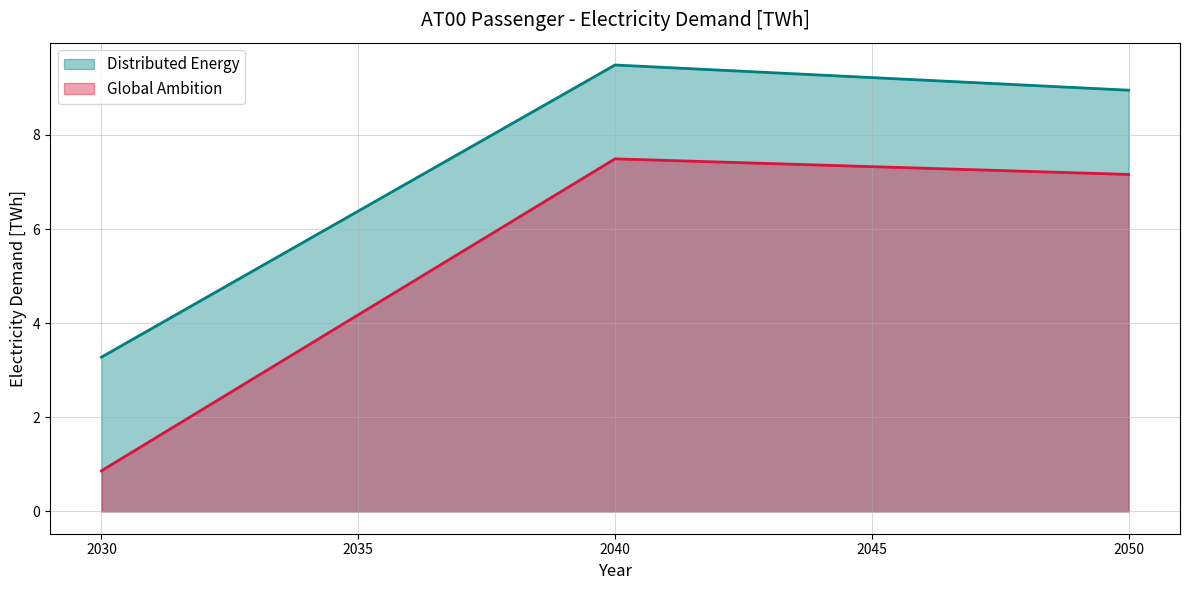

What is the difference between the maximum and minimum values in the Distributed Energy series?

6.2